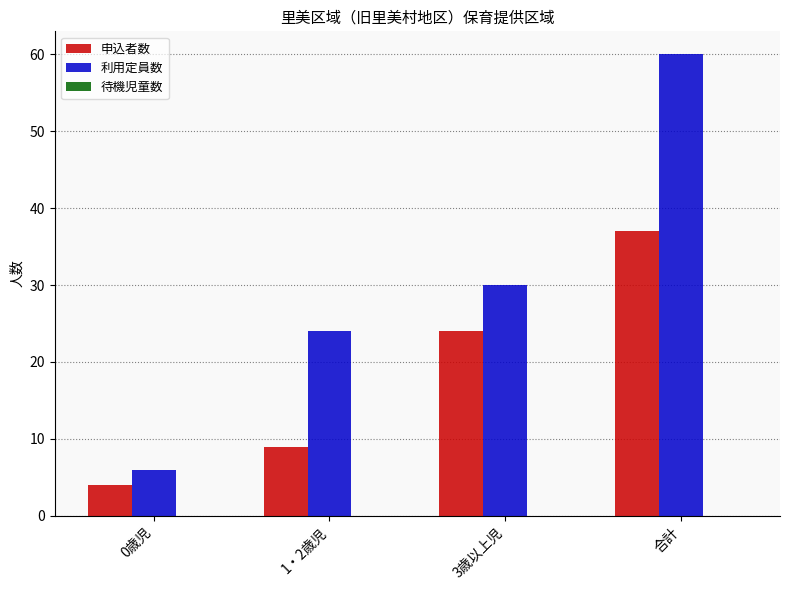

Which series has the widest spread of values?

利用定員数